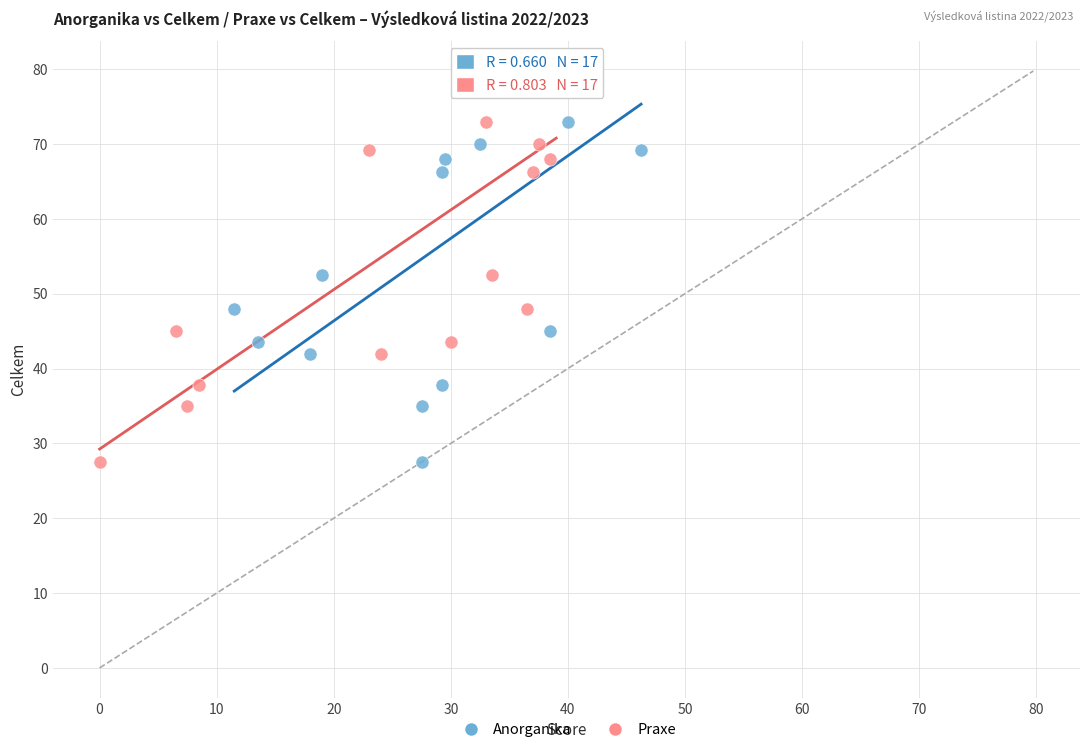

What are all the series names shown in the legend?

Anorganika, Praxe